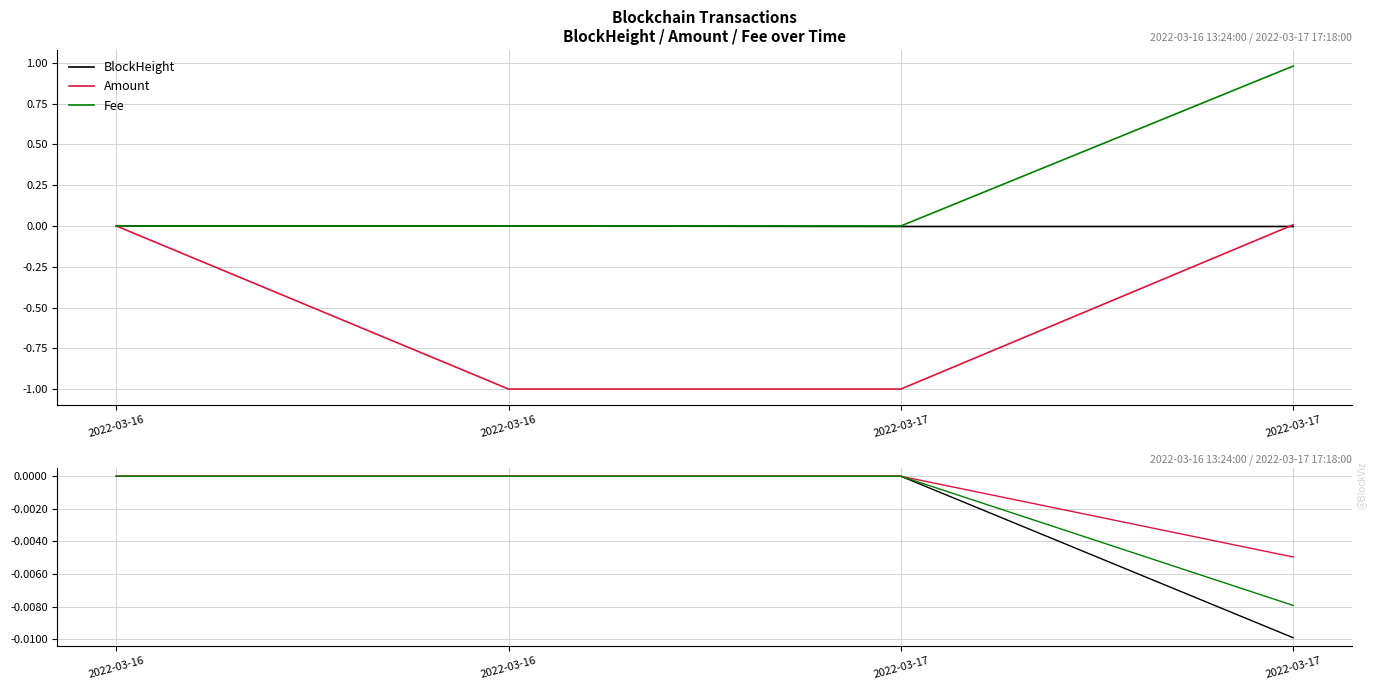

True or false: Amount and Fee cross at least once.

False